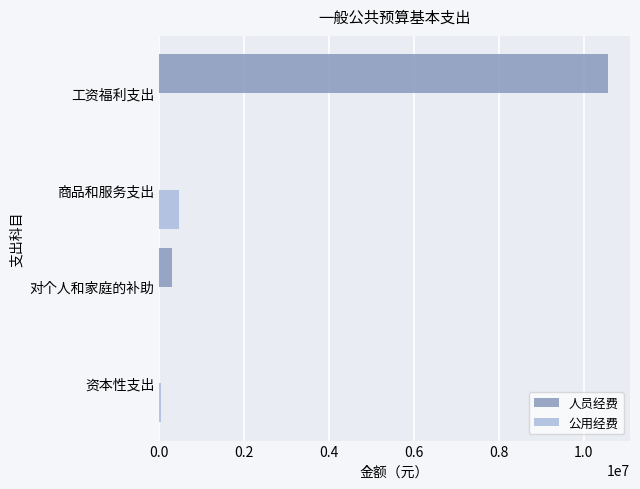

At which label is 人员经费 closest to 5281869?

对个人和家庭的补助